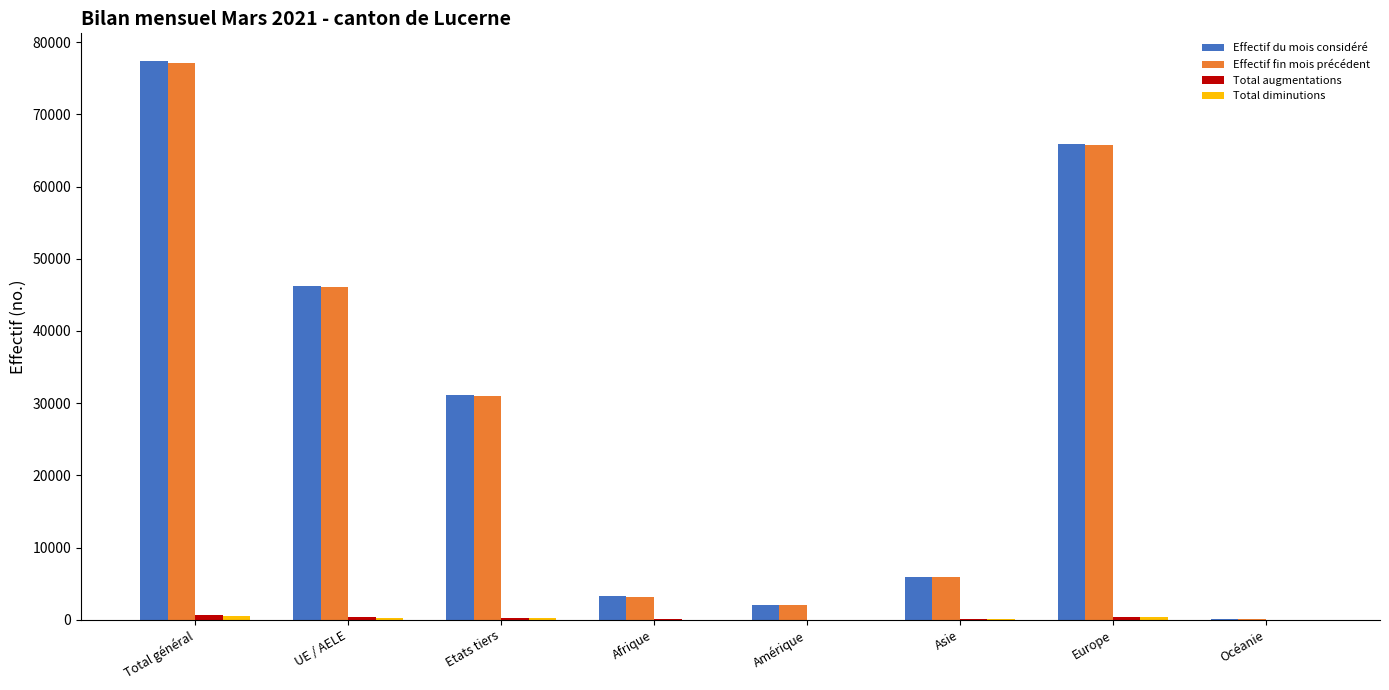

Between Total général and Asie, which series saw the biggest shift?

Effectif du mois considéré